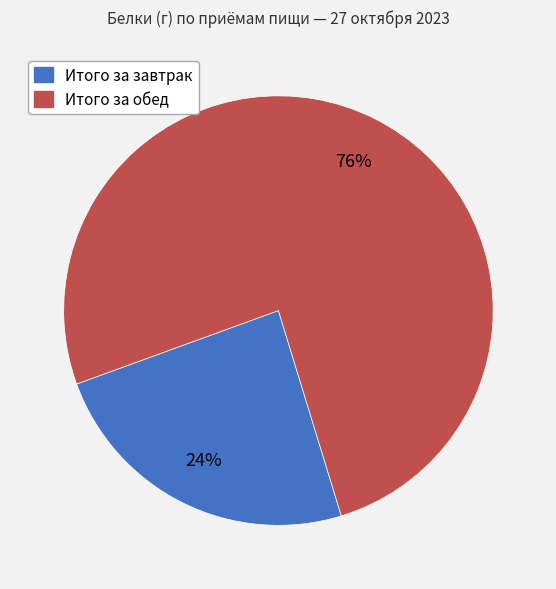

Which has a higher value, Итого за обед or Итого за завтрак?

Итого за обед